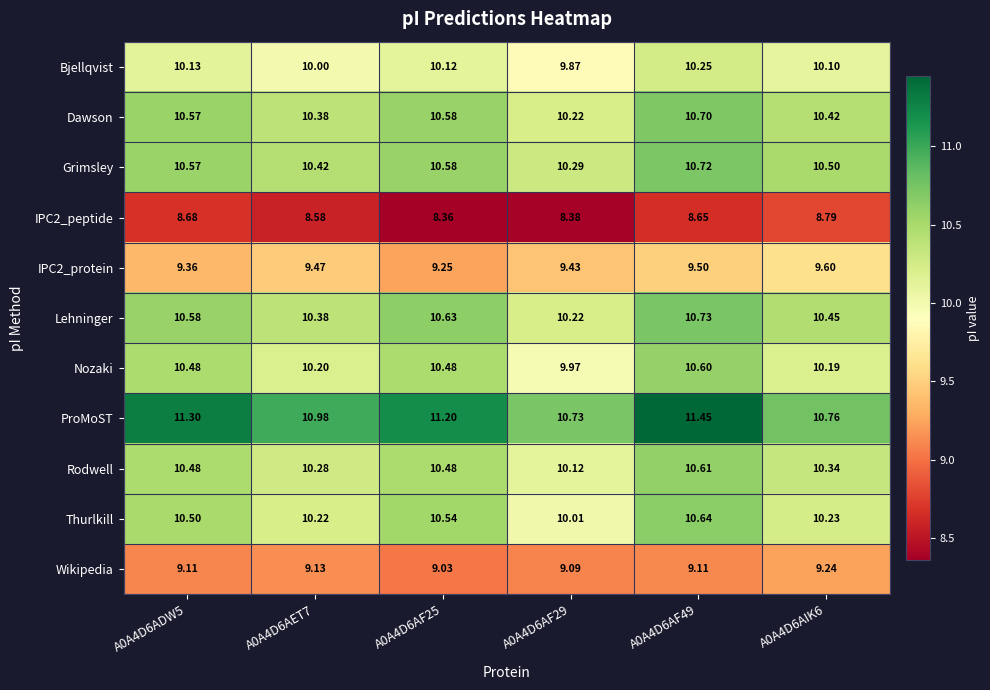

Which series has the largest total across all categories?

ProMoST